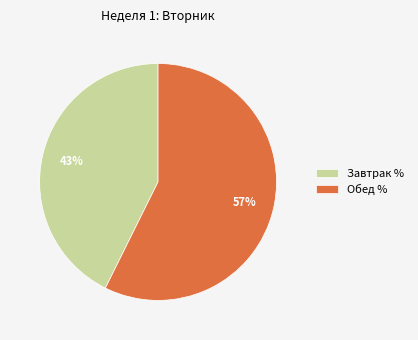

Which slice is the smallest?

Завтрак %